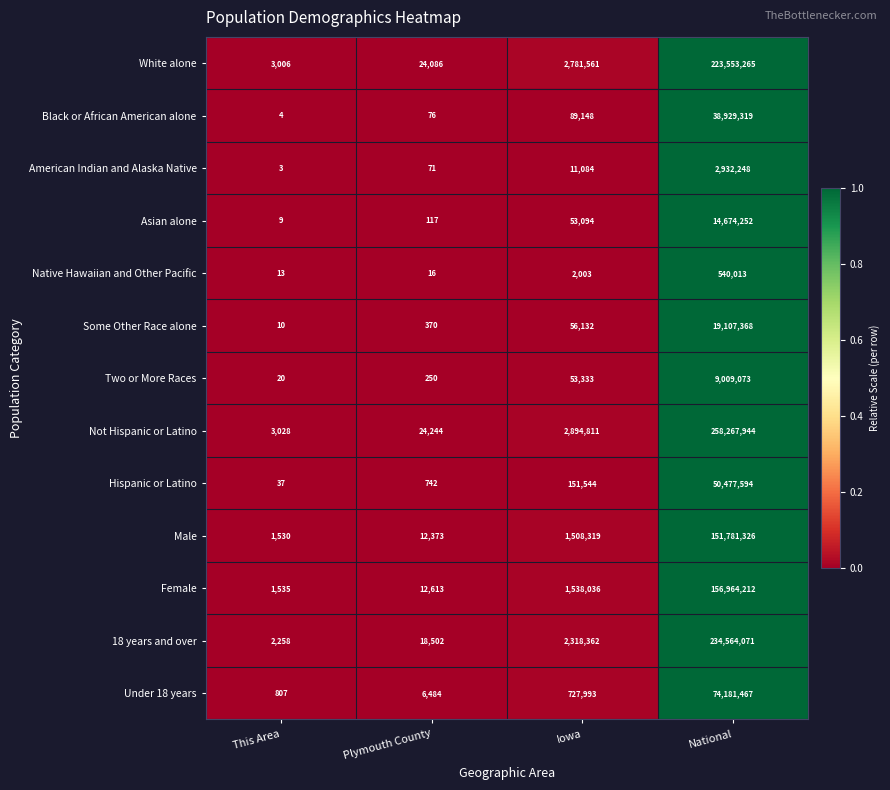

What is the difference between the maximum and minimum values in the Male series?

151779796